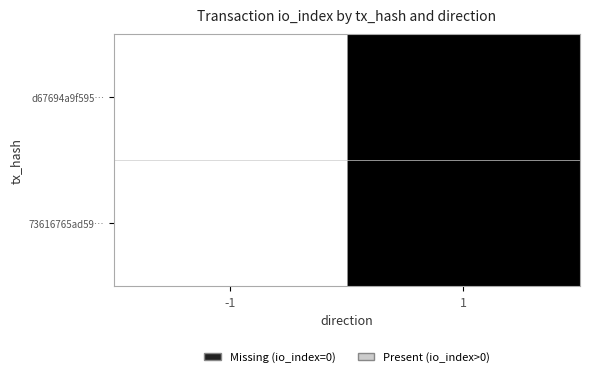

Reading left to right, transcribe all the data shown in this chart.

d67694a9f595…: -1=1	1=0
73616765ad59…: -1=1	1=0